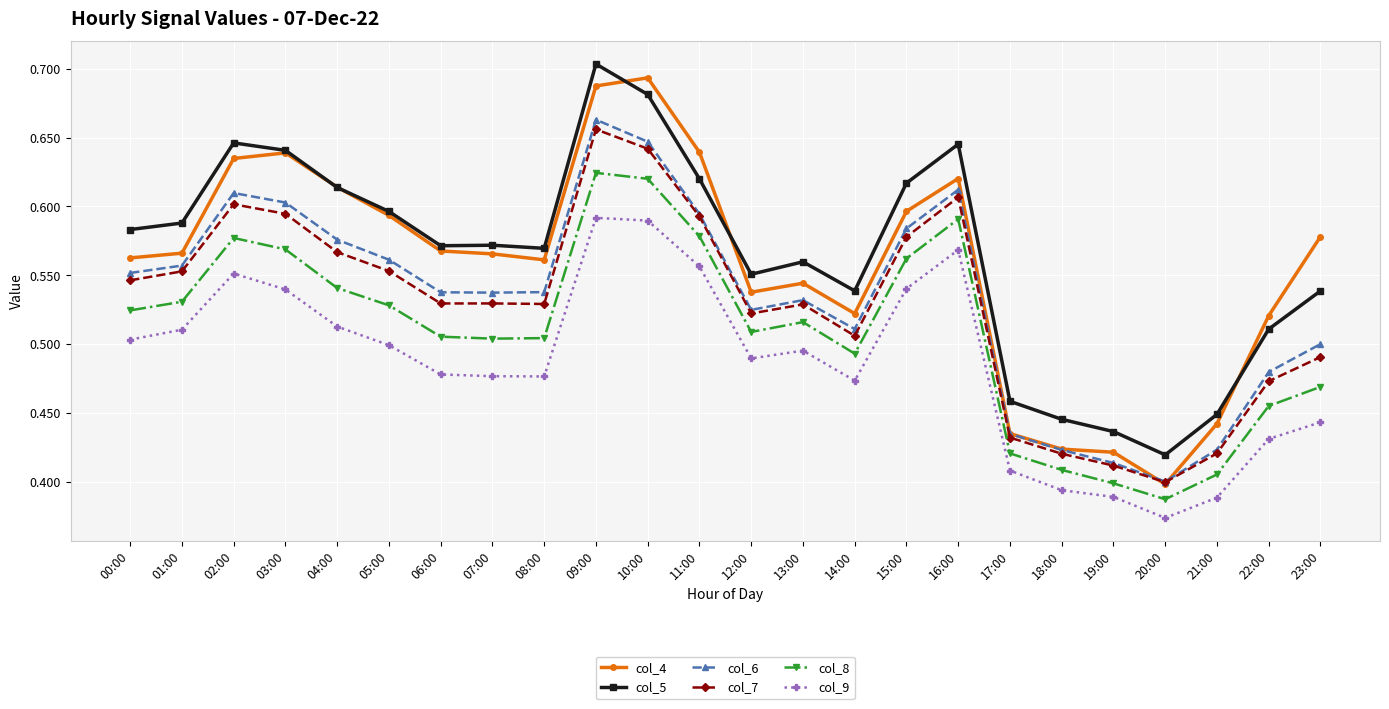

What is the label of the 16th point from the left?

15:00